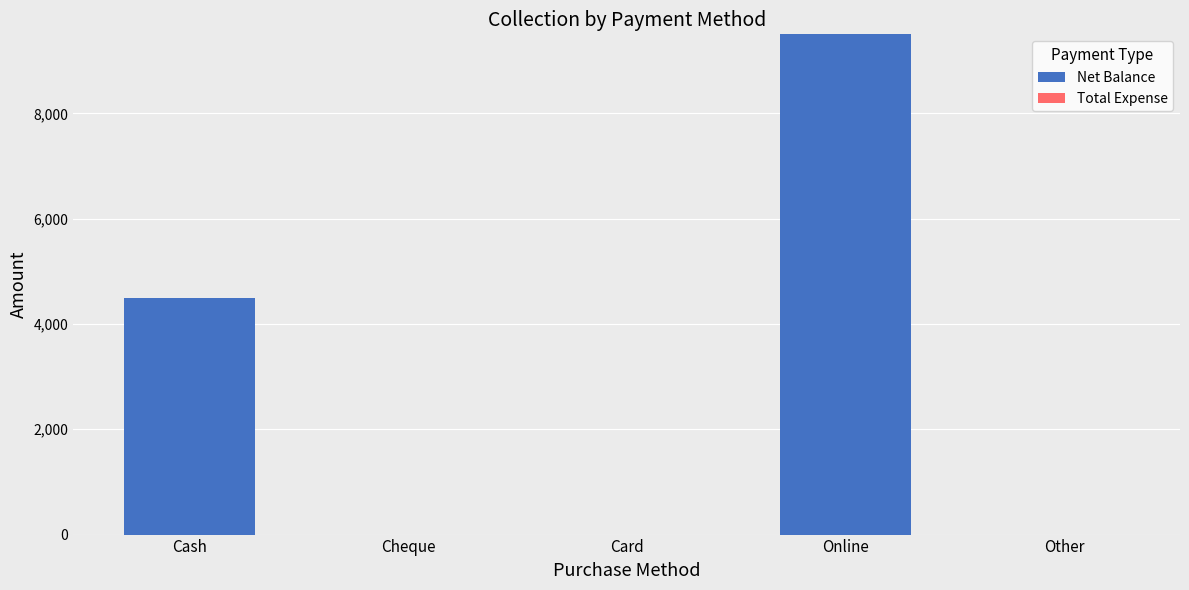

The chart shows a value of 3713 at Other. True or false?

False